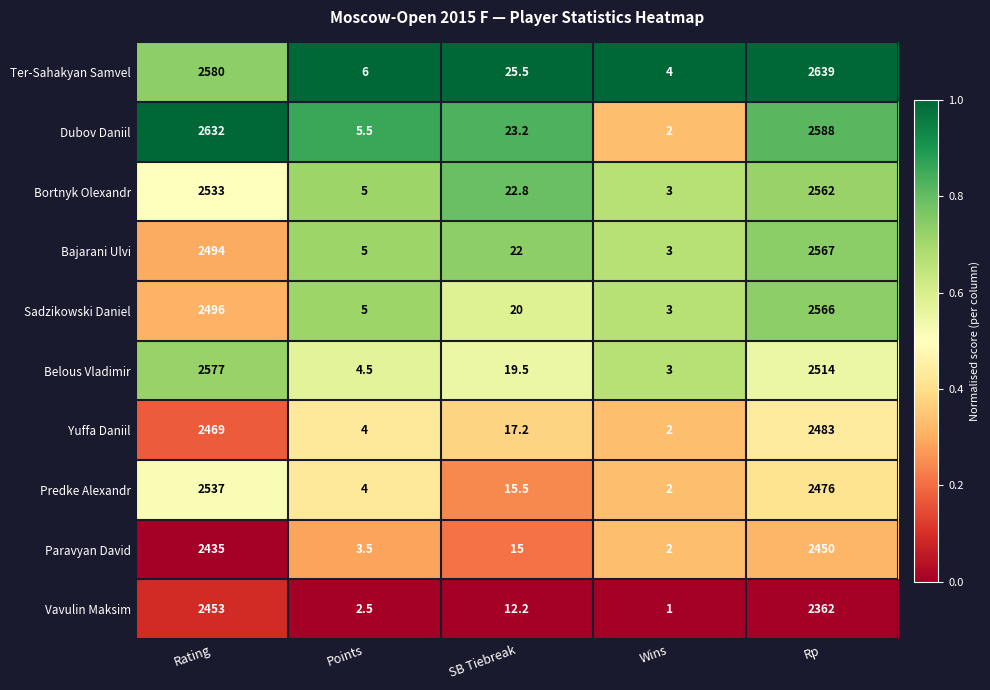

What is the lowest value of the Paravyan David series?

2.0